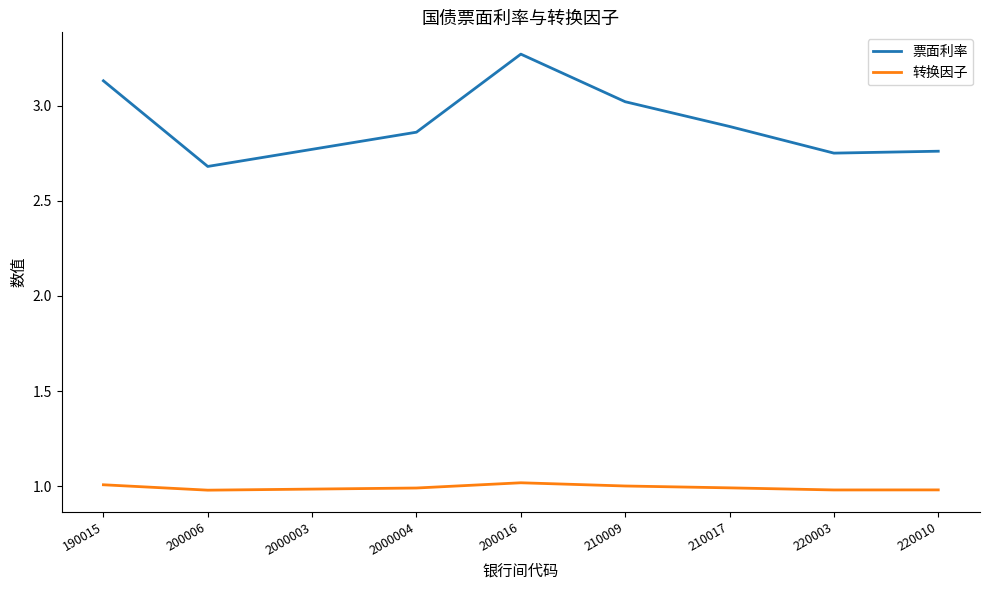

At 2000004, list the series in order from largest to smallest.

票面利率, 转换因子